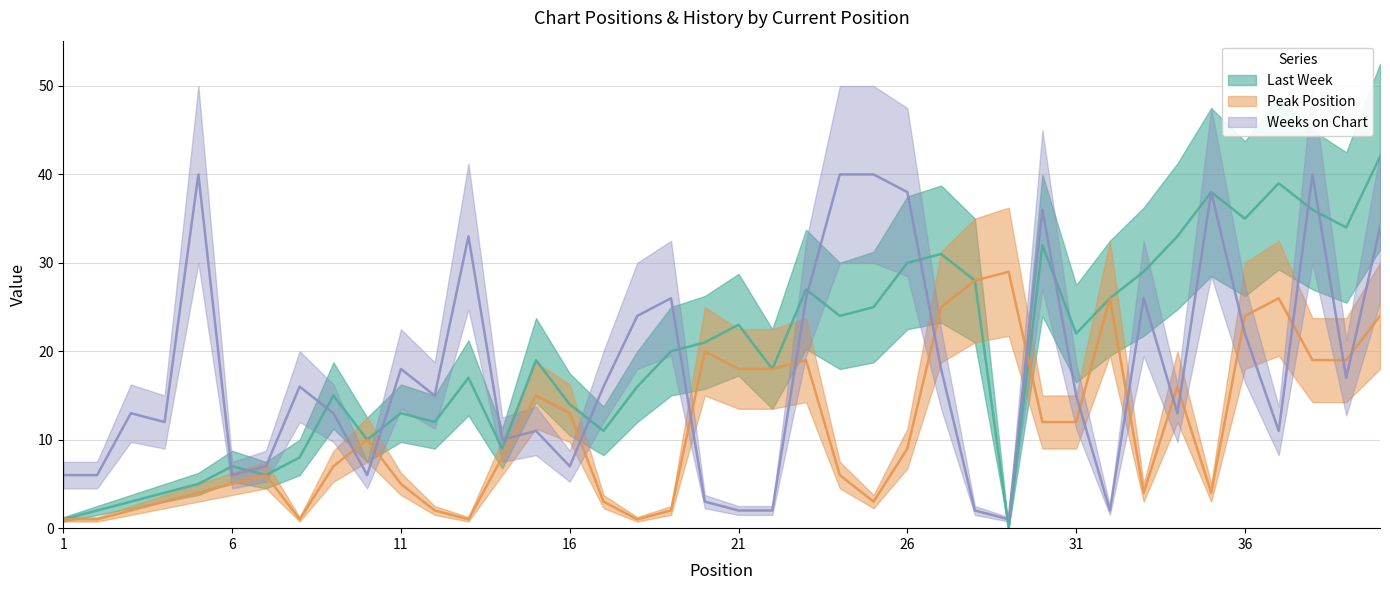

Where is Last Week nearest to the value 21?

20